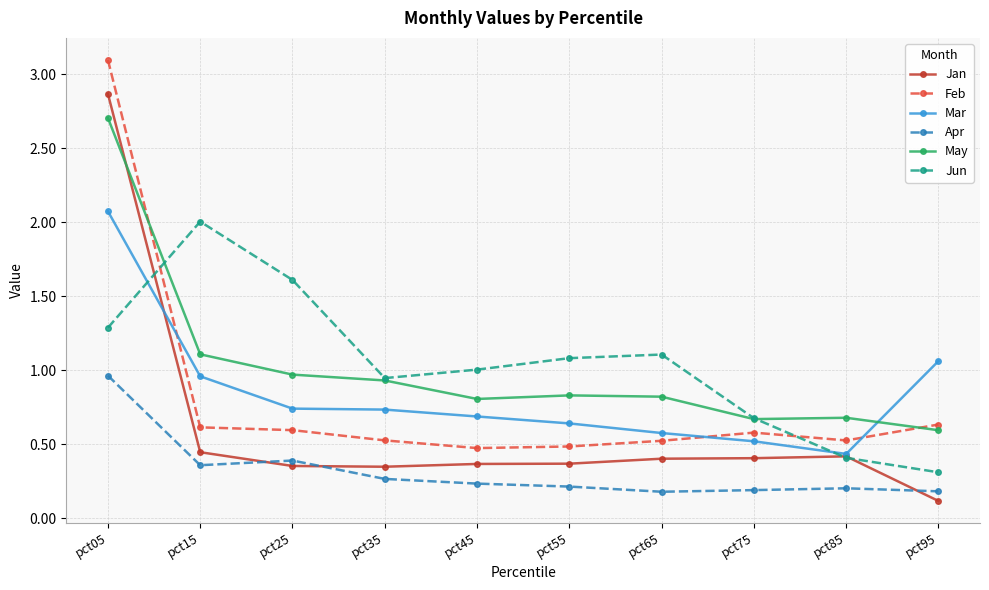

At which category is the sum across all series the highest?

pct05